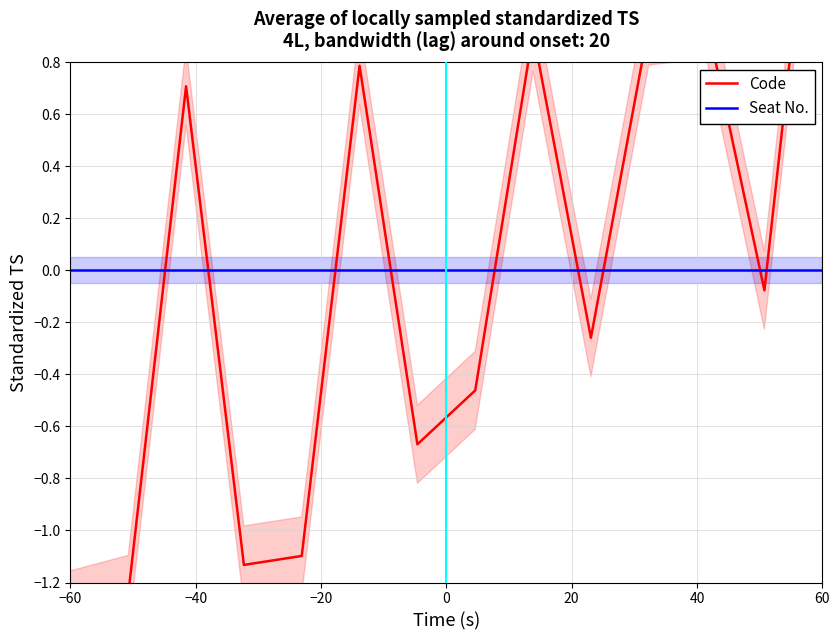

At 0, list the series in order from largest to smallest.

Seat No., Code